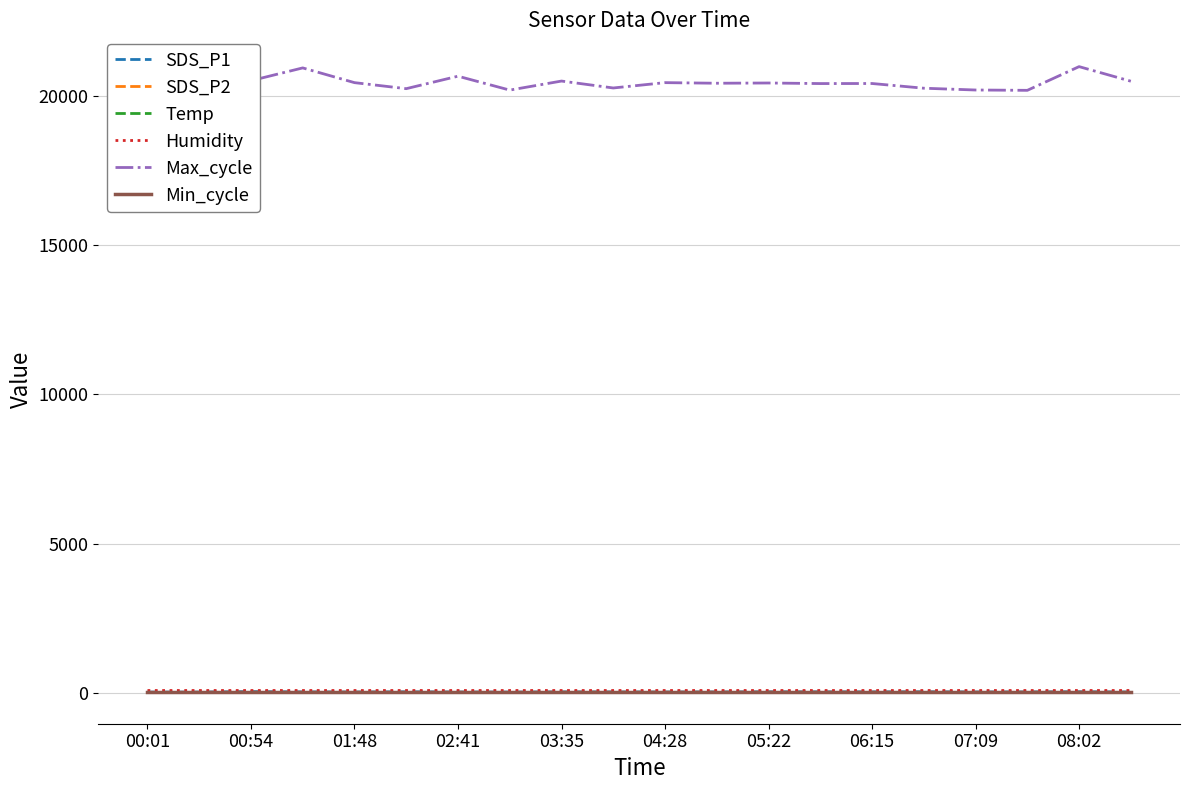

The value of SDS_P1 at 13 is 16.6. True or false?

False